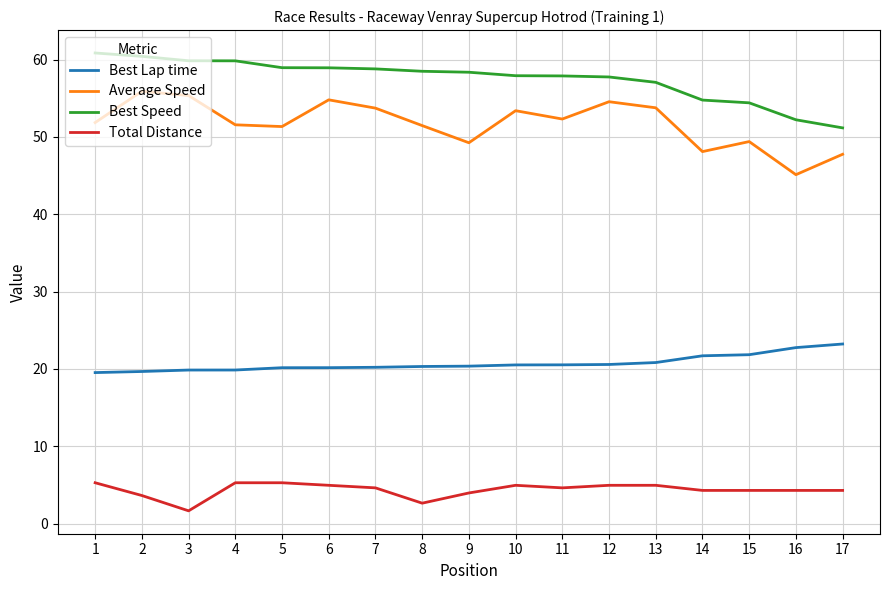

What is the average value of the Best Lap time series?

20.7